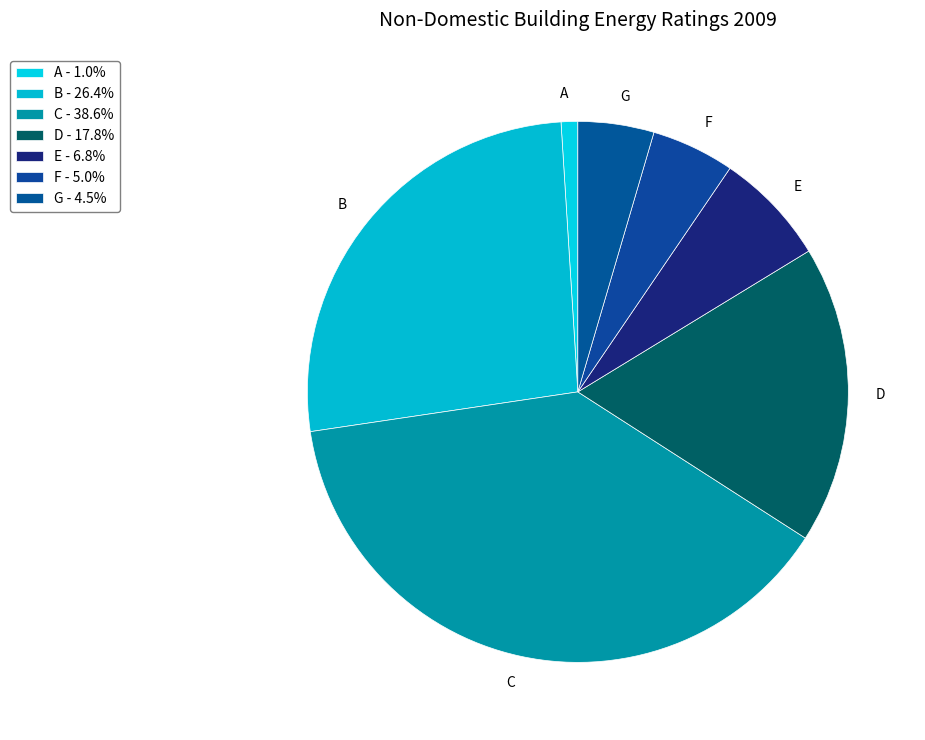

What is the largest slice in the pie chart?

C